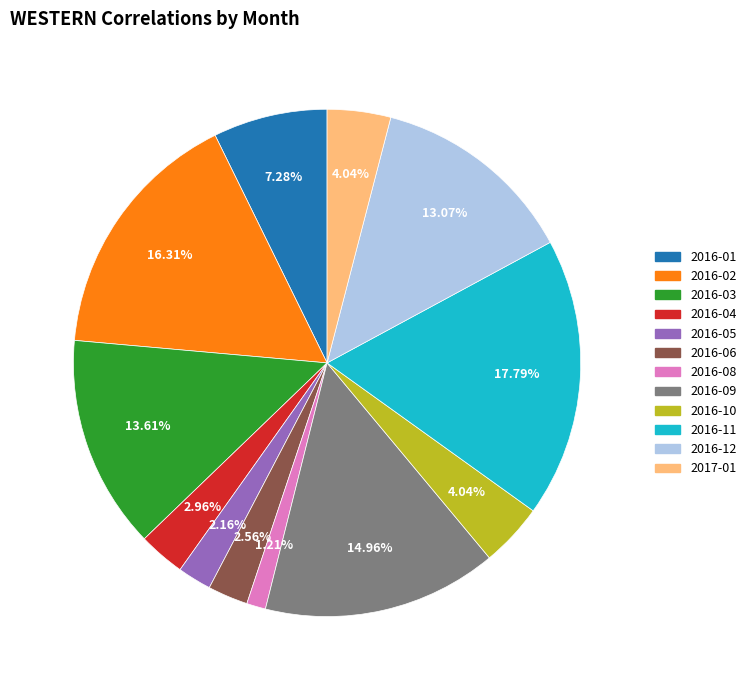

Approximately how many times larger is the value at 2016-08 compared to 2017-01?

0.3